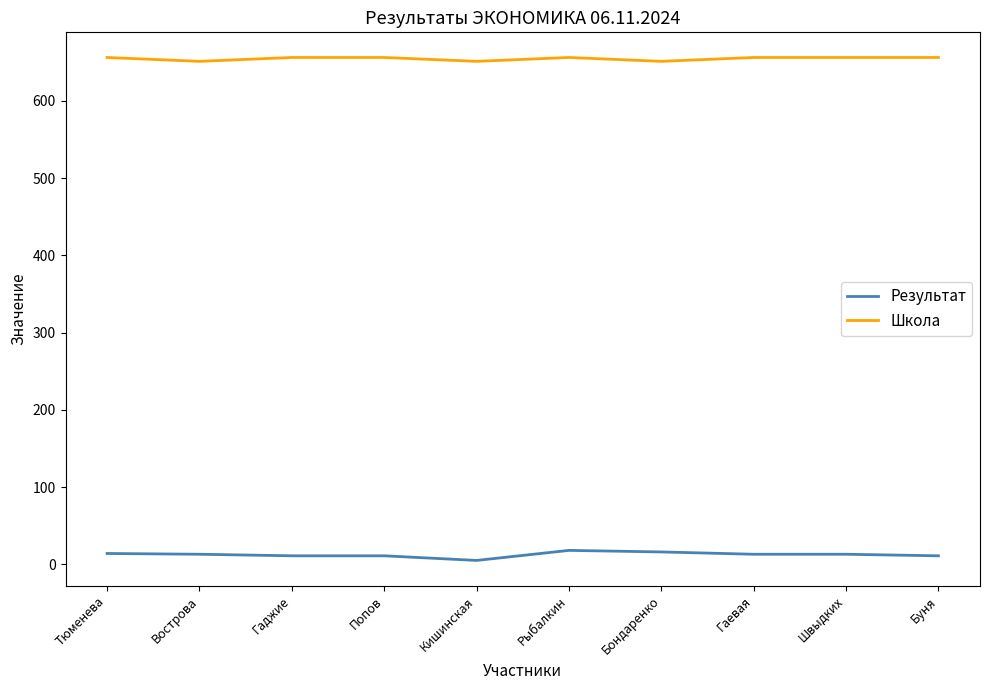

What is the greatest value displayed?

656